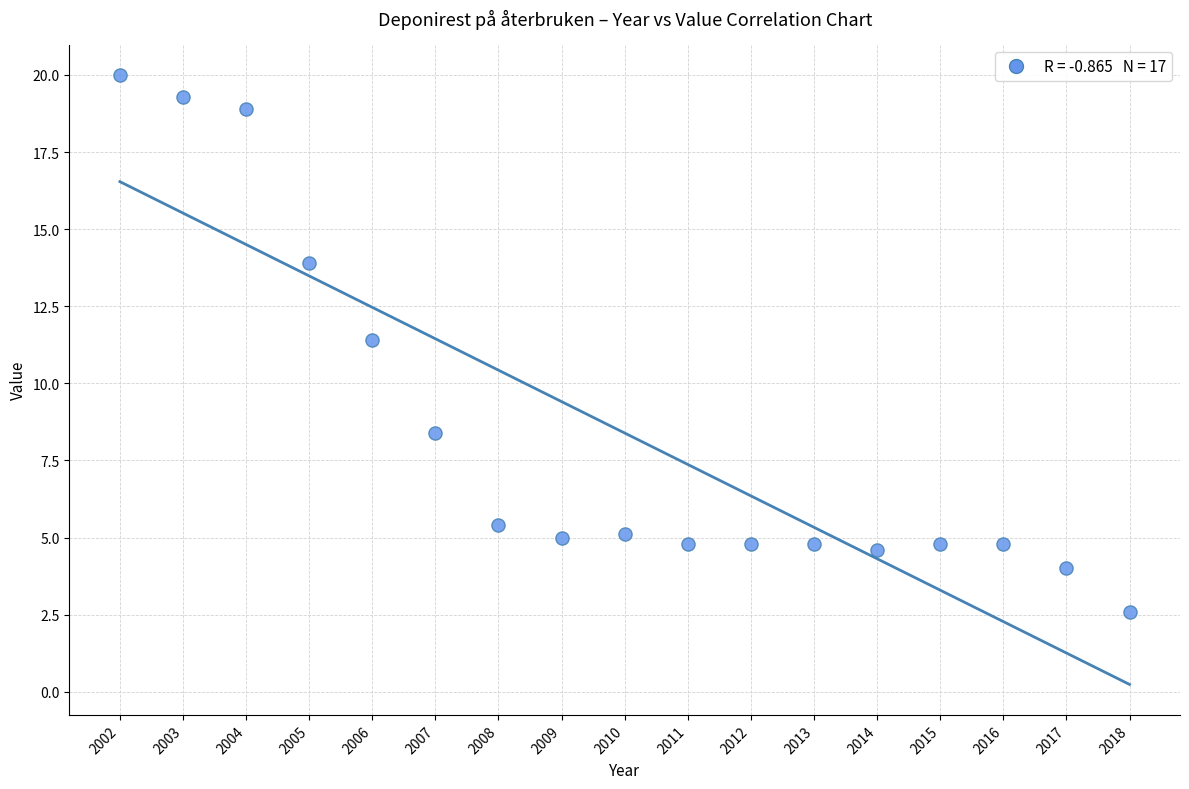

What is the range of Y values (max minus min)?

17.4